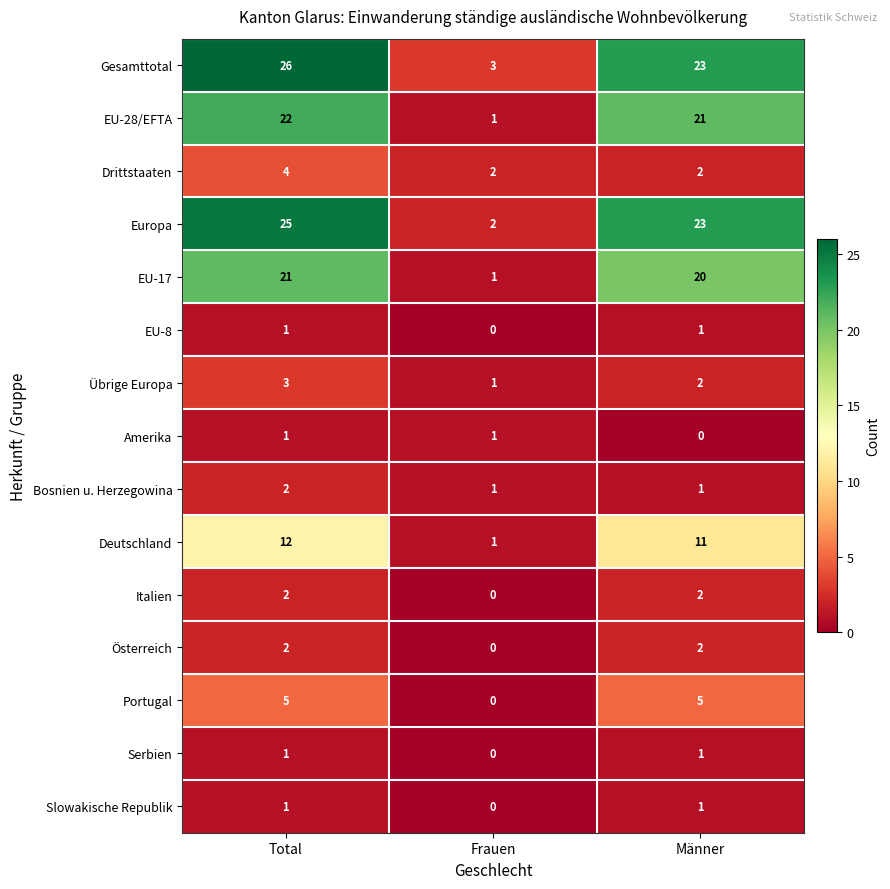

Which series changed the most between Frauen and Männer?

Europa